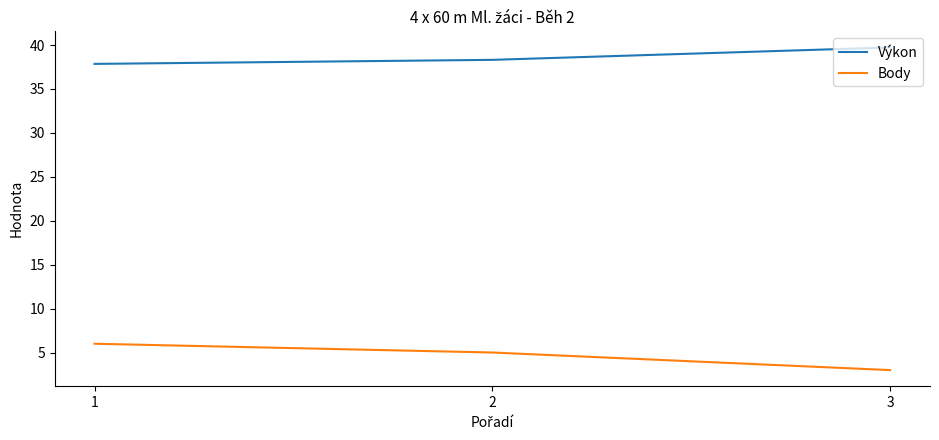

Which label corresponds to the largest value in the chart?

3